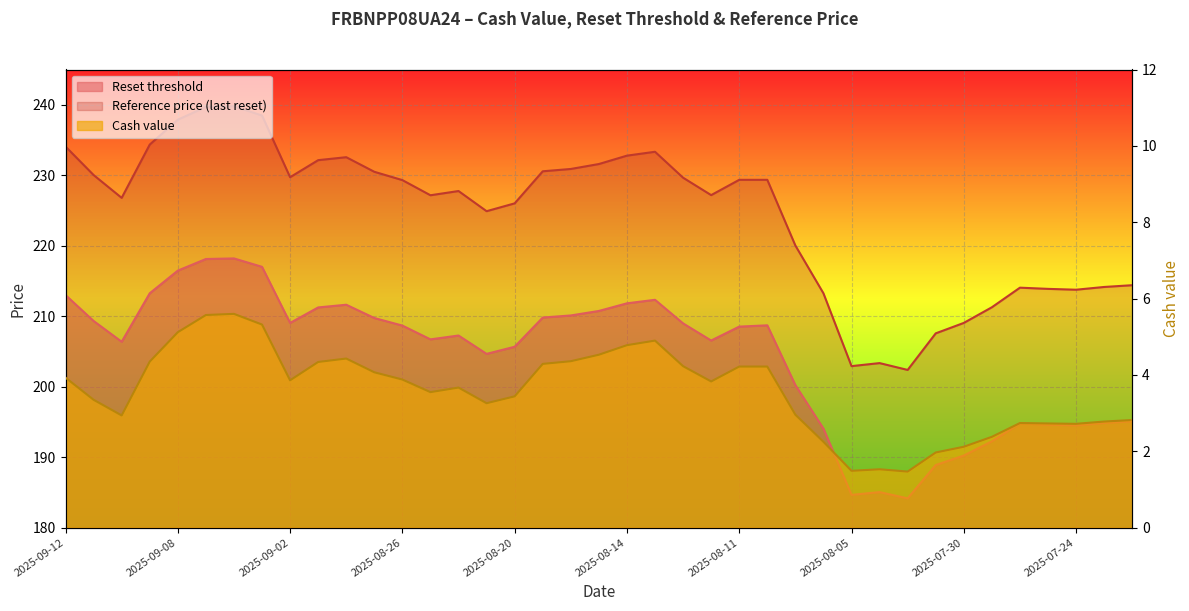

Which category has the highest value in the Reference price (last reset) series?

2025-09-04